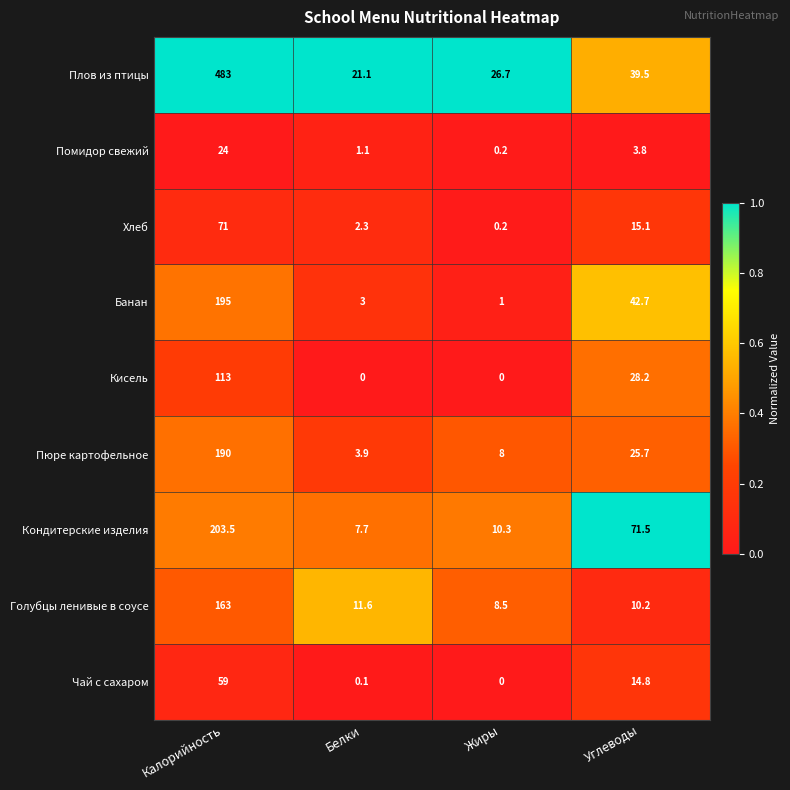

Count the number of categories in the chart.

4